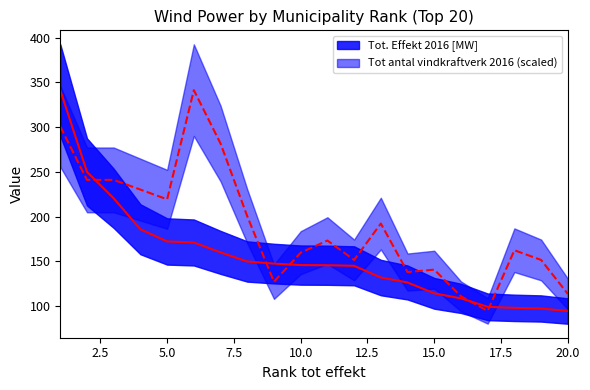

What are all the series names shown in the legend?

Tot. Effekt 2016 [MW], Tot antal vindkraftverk 2016